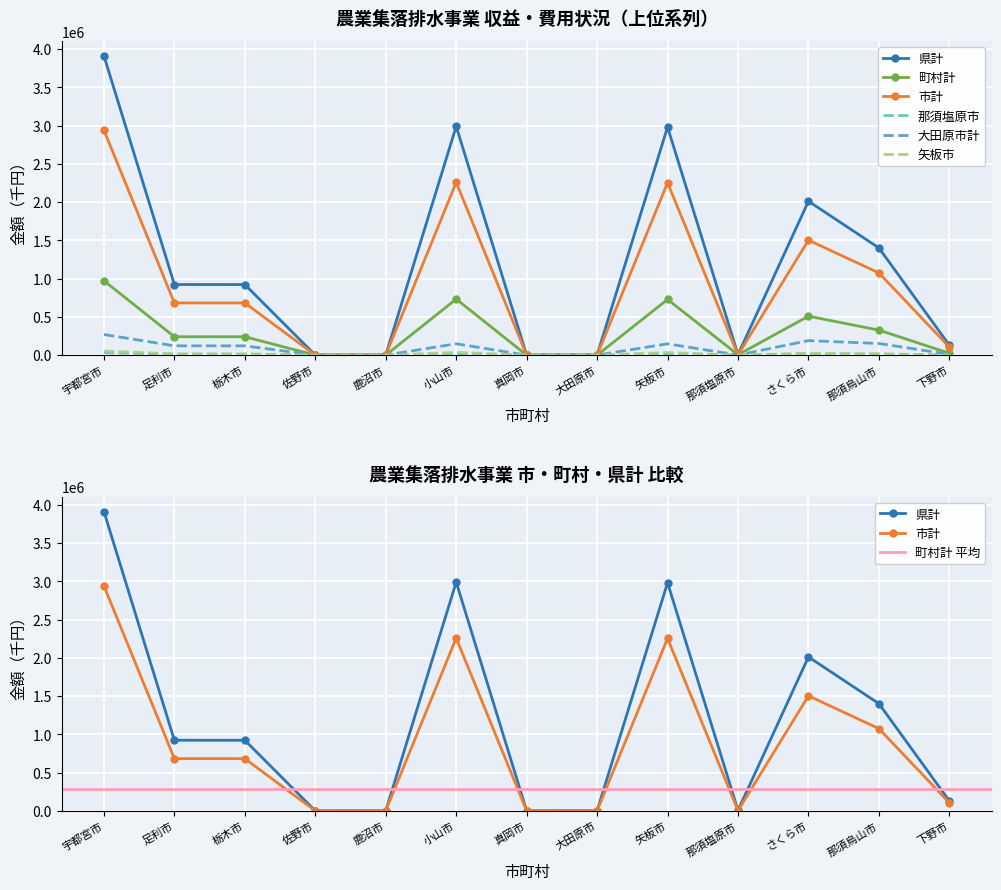

What is the value of the 市計 point at the 3rd from the left?

681696